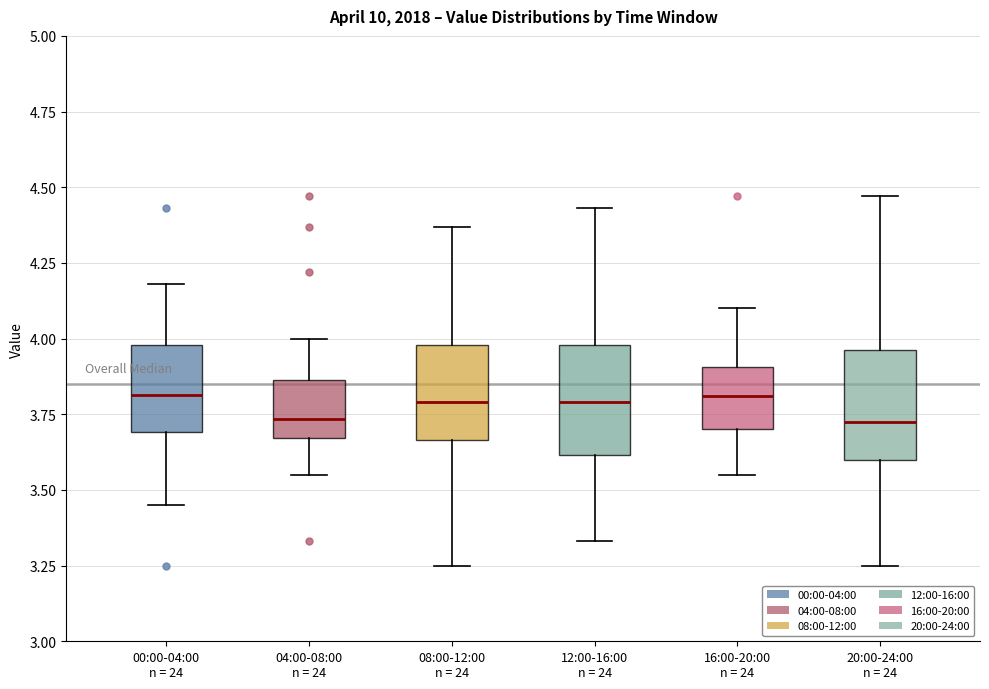

Reading left to right, transcribe this box plot: for each box, give where its median line is, the range the box spans, and where its two whiskers end, as read against the y-axis. The values are not printed on the chart, so give them approximately, as read against the axis.

00:00-04:00 n = 24: median 3.80, box 3.70 to 4.00, whiskers 3.45 to 4.20
04:00-08:00 n = 24: median 3.75, box 3.65 to 3.85, whiskers 3.55 to 4.00
08:00-12:00 n = 24: median 3.80, box 3.65 to 4.00, whiskers 3.25 to 4.35
12:00-16:00 n = 24: median 3.80, box 3.60 to 4.00, whiskers 3.35 to 4.45
16:00-20:00 n = 24: median 3.80, box 3.70 to 3.90, whiskers 3.55 to 4.10
20:00-24:00 n = 24: median 3.75, box 3.60 to 3.95, whiskers 3.25 to 4.45